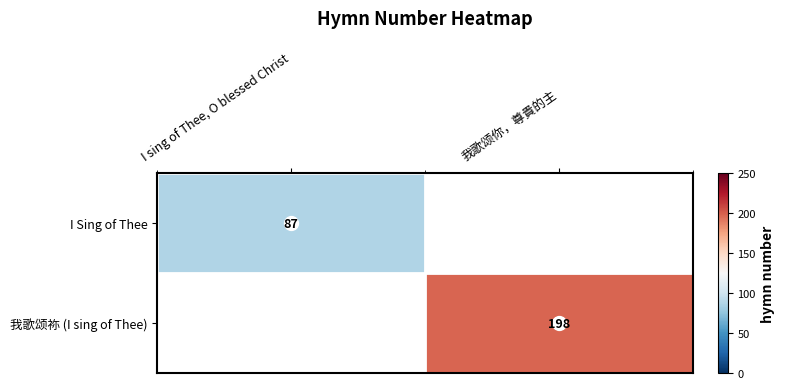

The value of 我歌颂祢 (I sing of Thee) at 我歌颂你，尊貴的主 is 79. True or false?

False